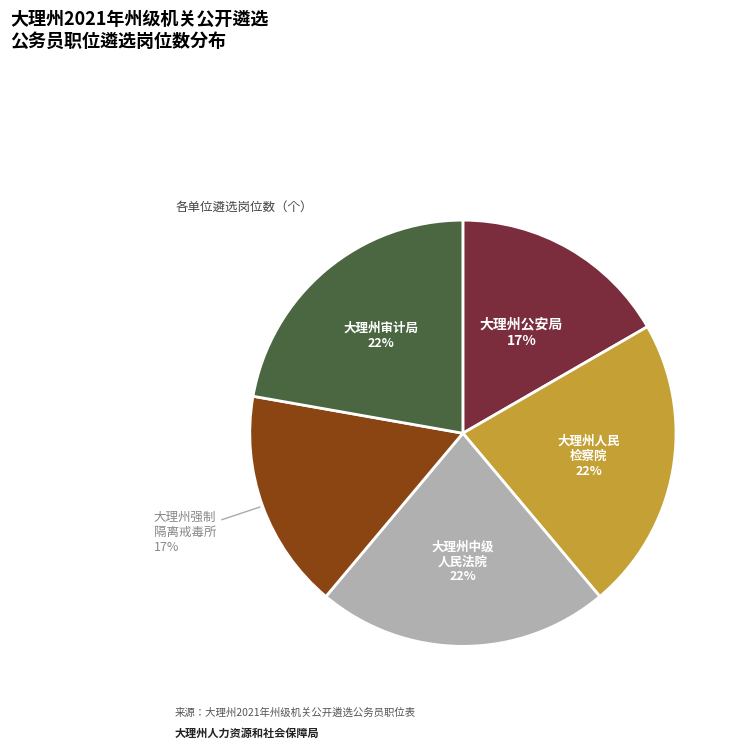

Does any single category account for the majority?

No